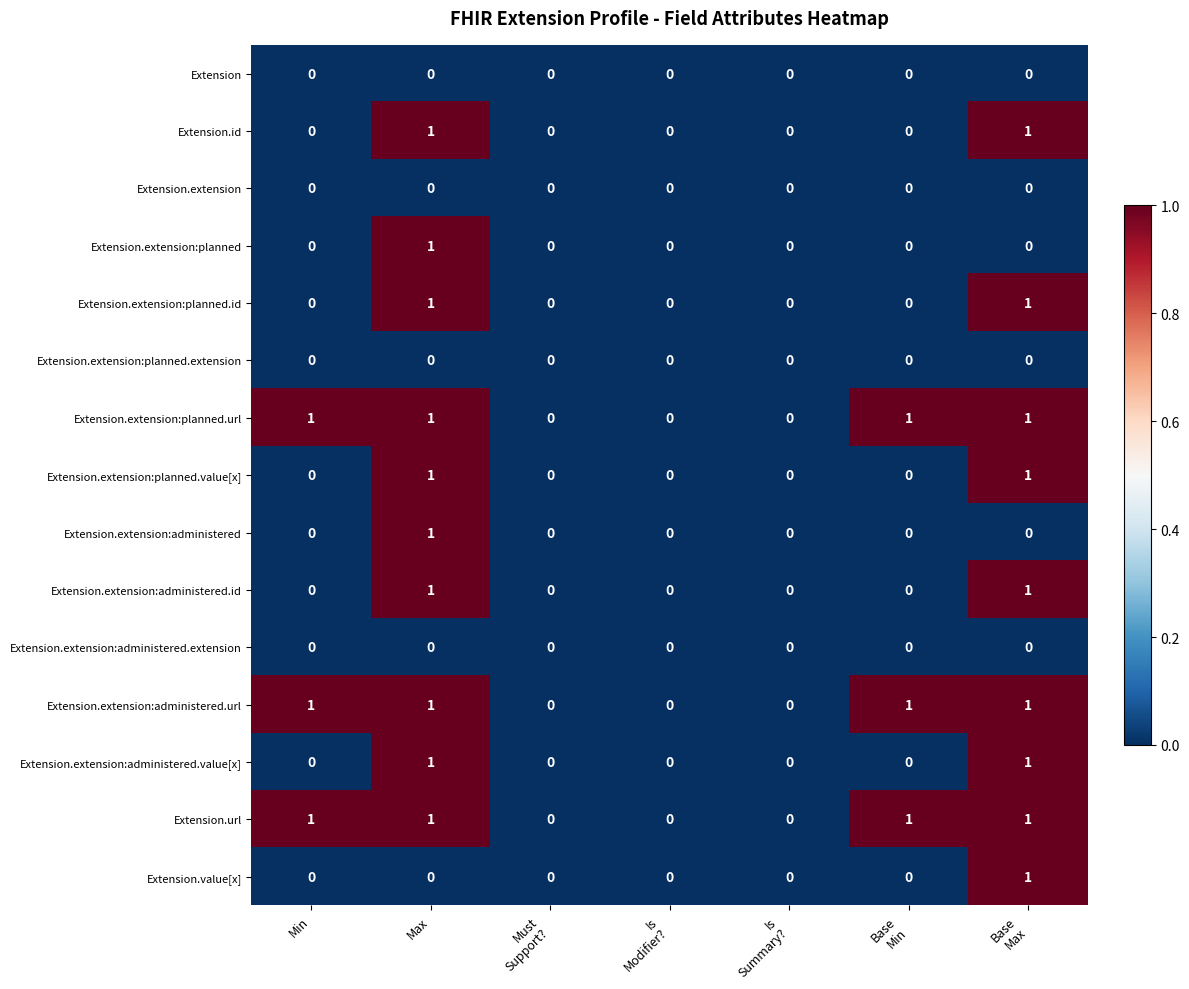

Is it true that Extension.extension:planned.url equals 2 at Max?

False